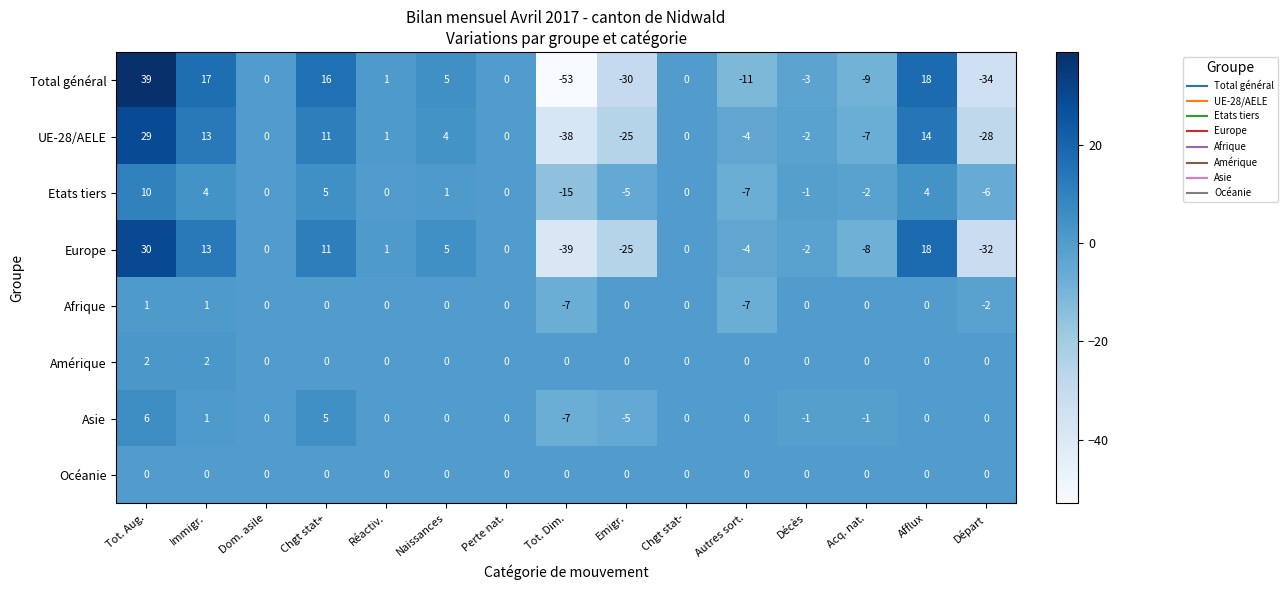

How many data points in Total général are less than 0?

6